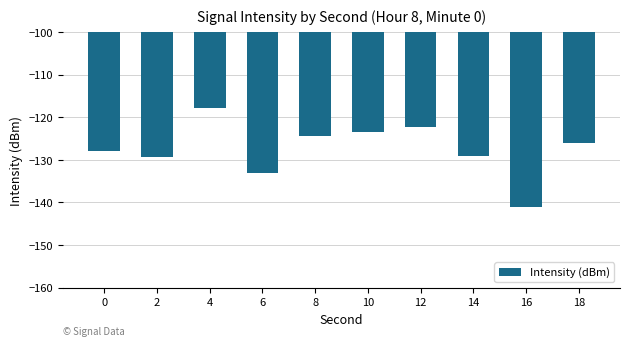

What is the approximate value at 4?

-117.8